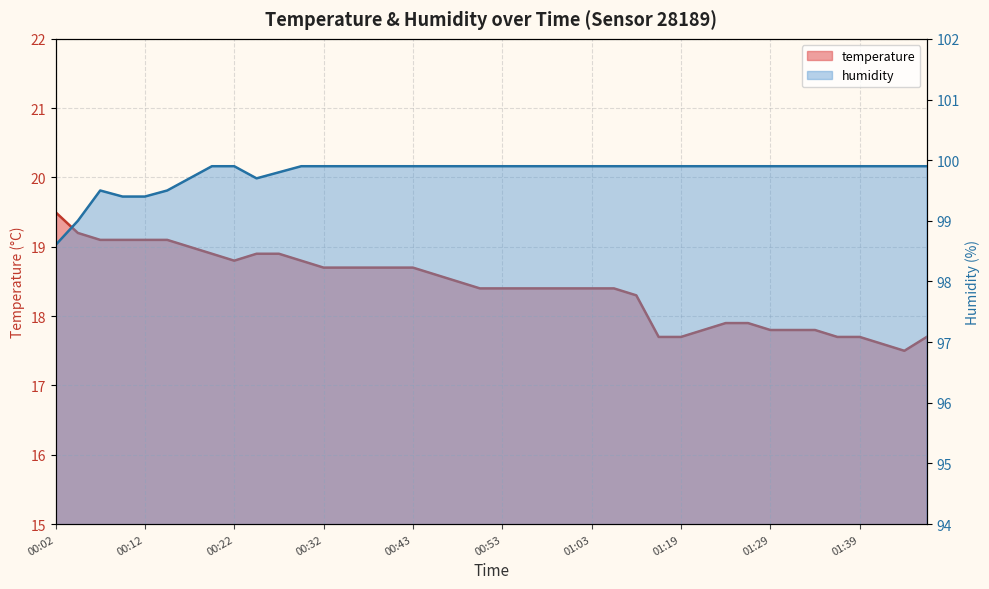

What is the value of the humidity point at the 18th from the left?

99.9